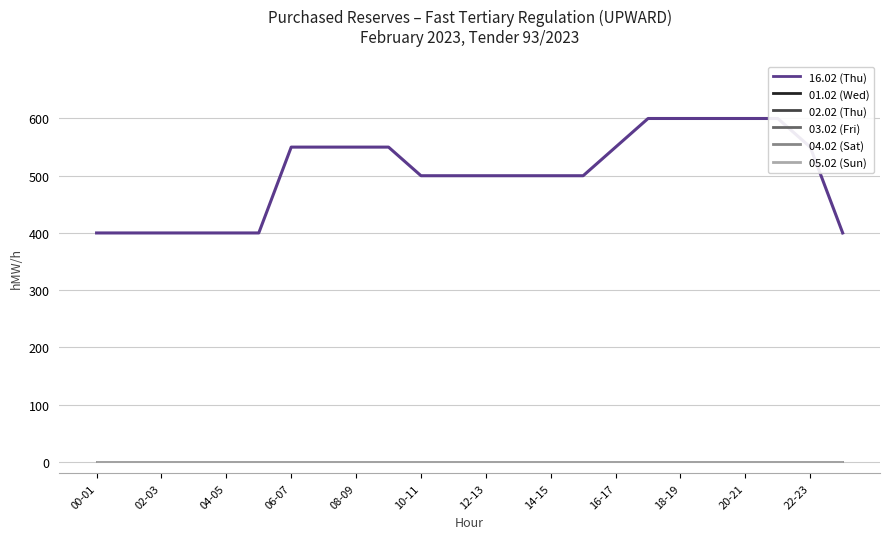

Rank the series at 06-07 from lowest to highest value.

01.02 (Wed), 02.02 (Thu), 03.02 (Fri), 04.02 (Sat), 05.02 (Sun), 16.02 (Thu)